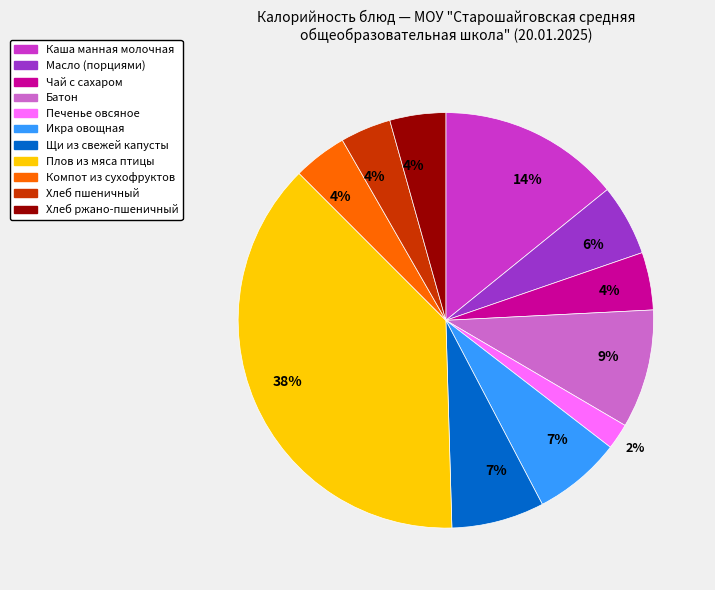

How many slices are in this pie chart?

11